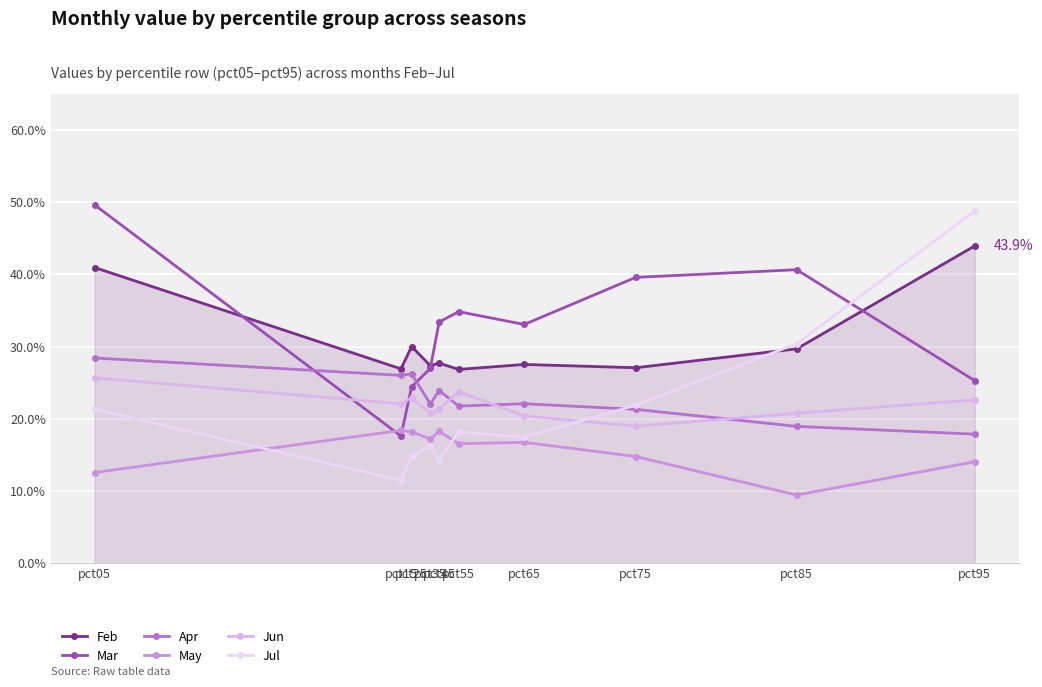

At how many categories does at least one series exceed 0?

10